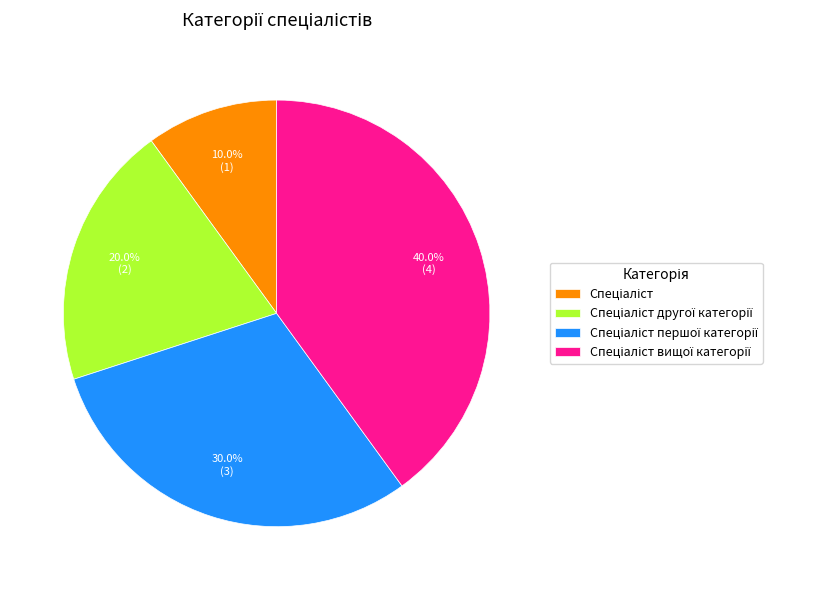

How many segments does this pie chart have?

4